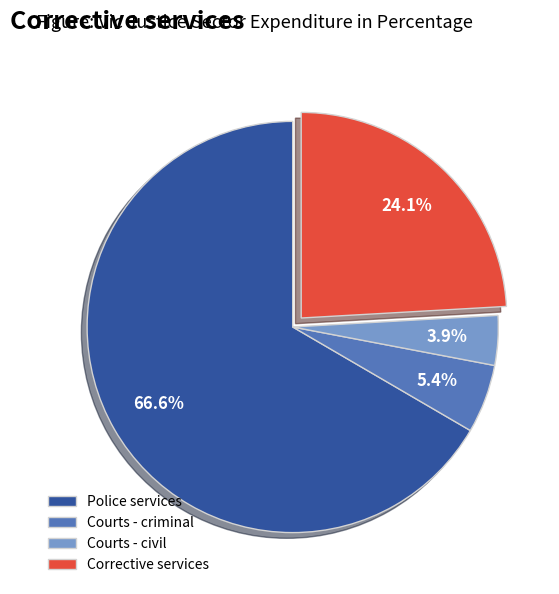

Is the sum of Courts - civil and Corrective services greater than half?

No